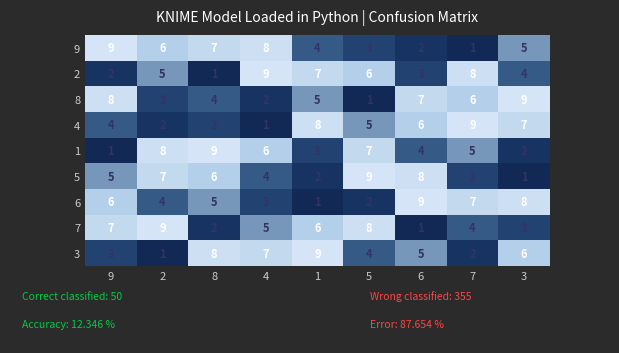

What is the difference between the second highest and second lowest values in the 5 series?

6